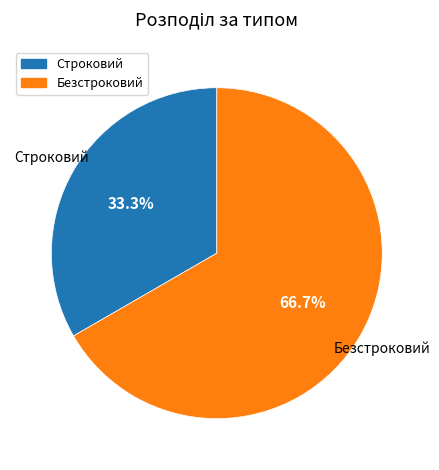

Count the number of slices in the pie.

2